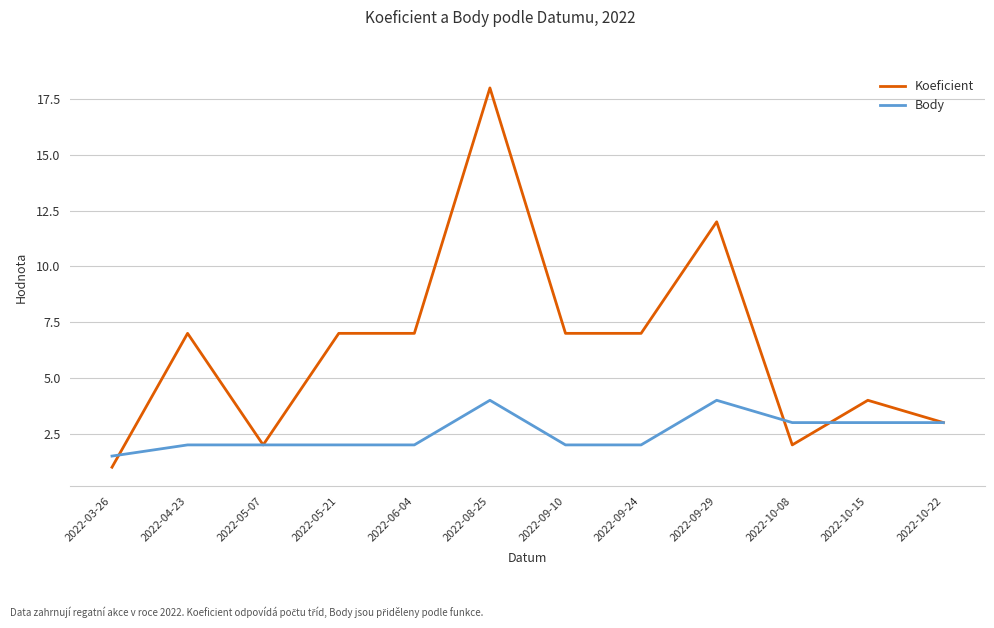

What is the spread (max minus min) of values at 2022-05-21?

5.0